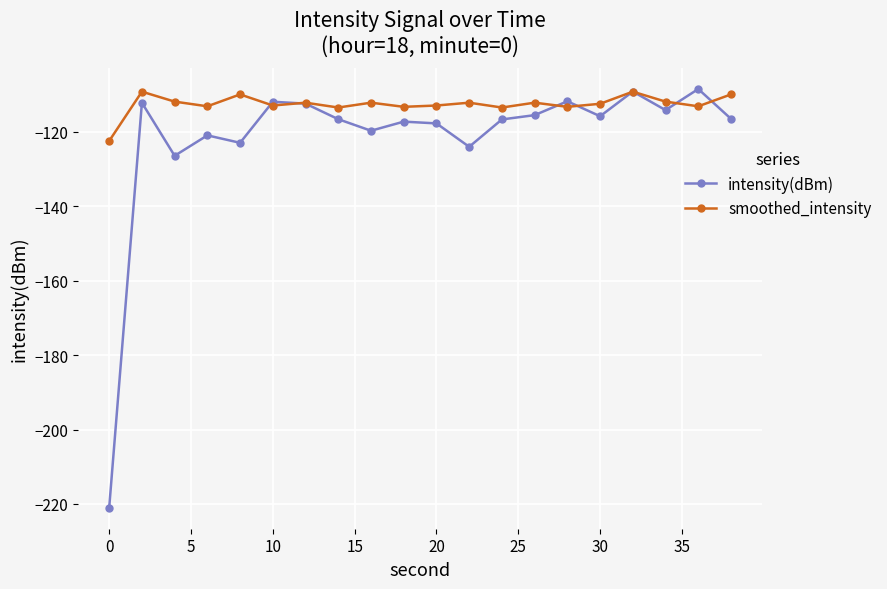

How many data points does each series have?

20